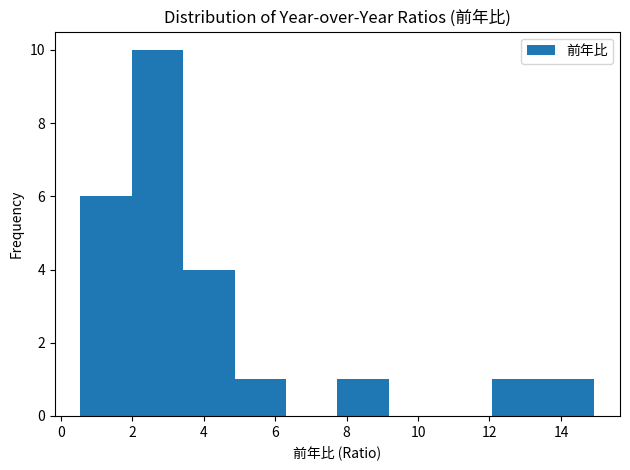

How tall is the bar that spans 0.6 to 2.0 on the x-axis? Neither the bar edges nor the heights are printed on the chart, so give them approximately, as read against the axes.

6